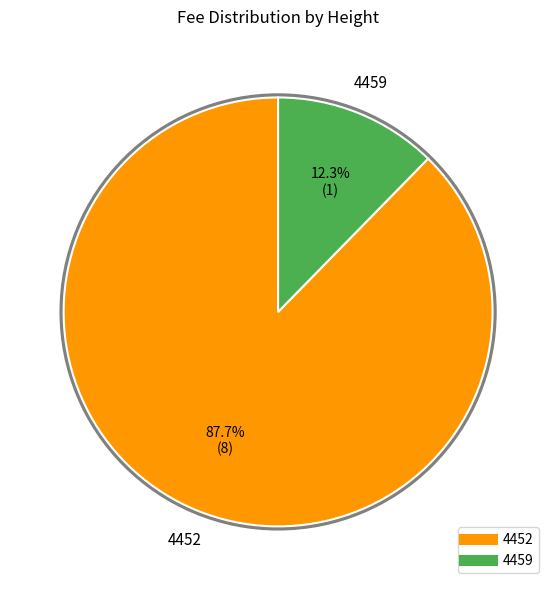

What is the total percentage of 4452 and 4459?

100.0%